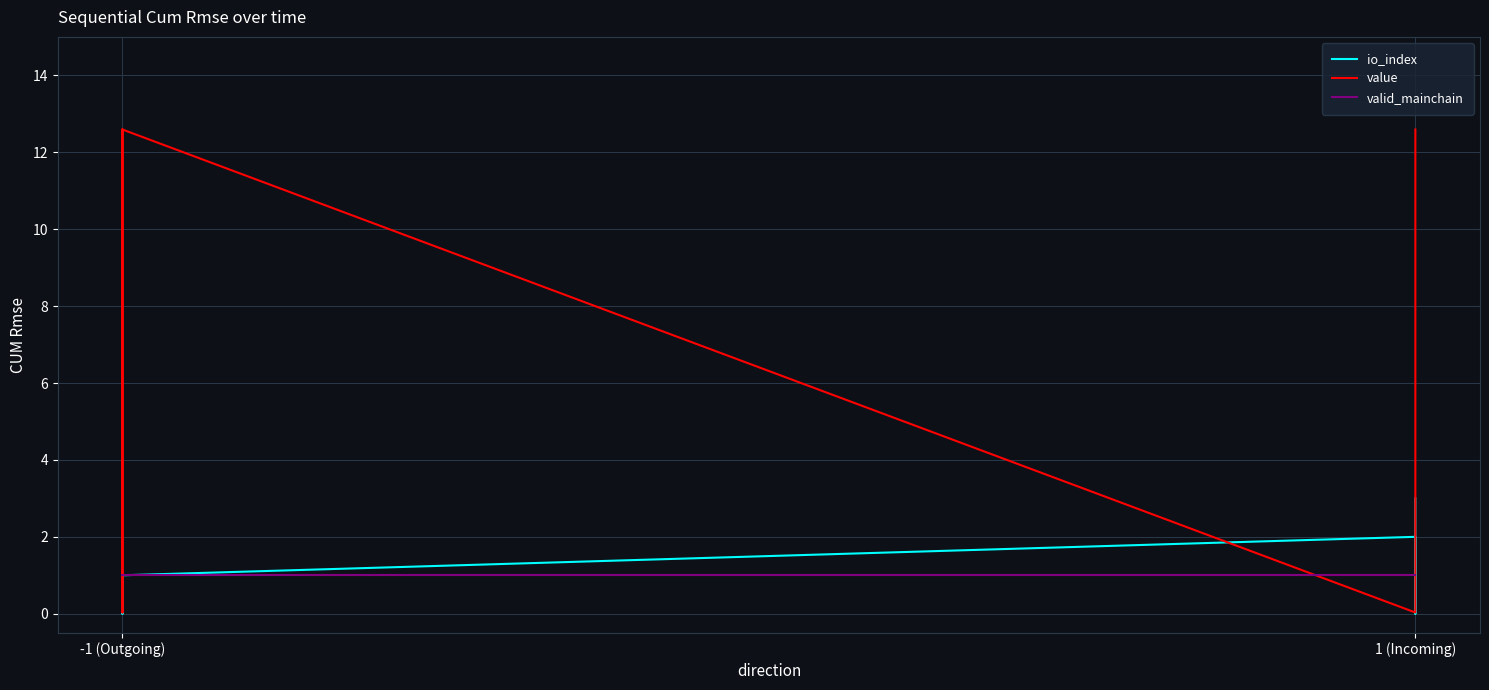

At which label does value first exceed 12?

-1 (Outgoing)